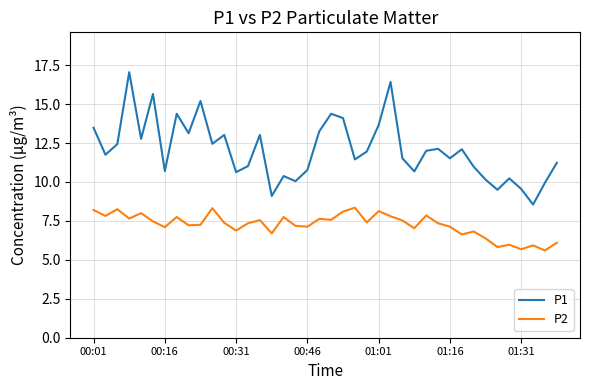

True or false: P1 and P2 intersect in this chart.

False